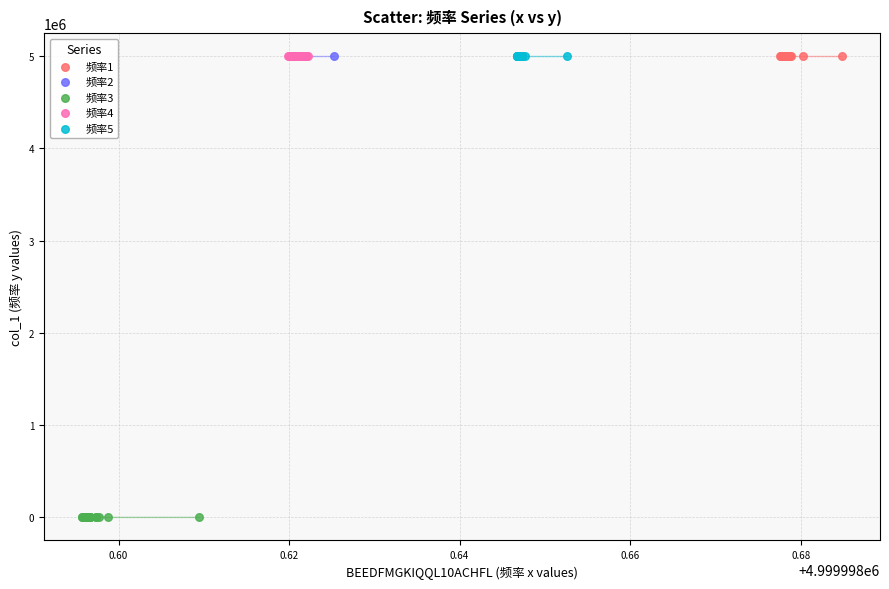

Which series has the largest Y range (max minus min)?

频率3